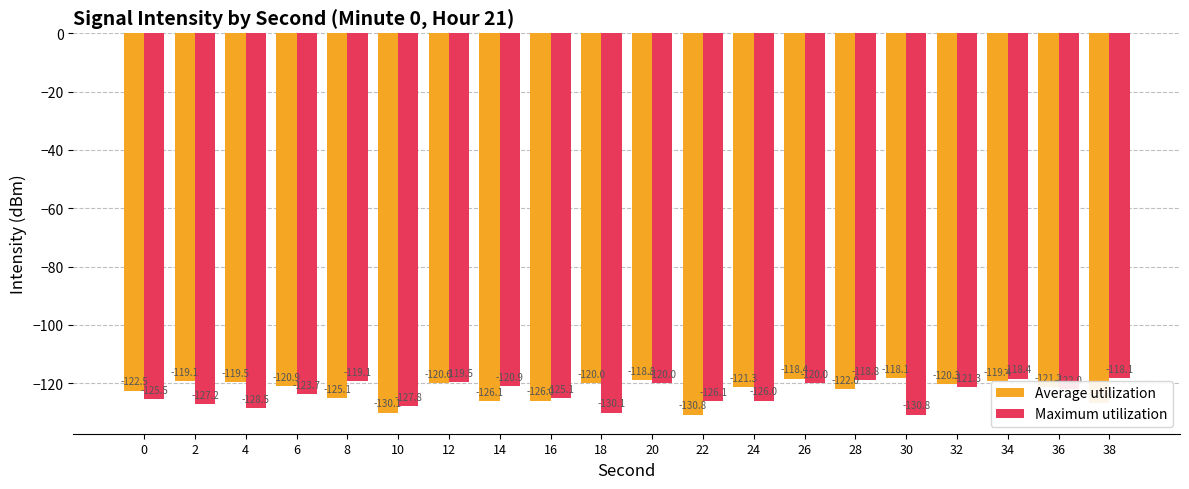

How many data points in Maximum utilization are less than -122?

11